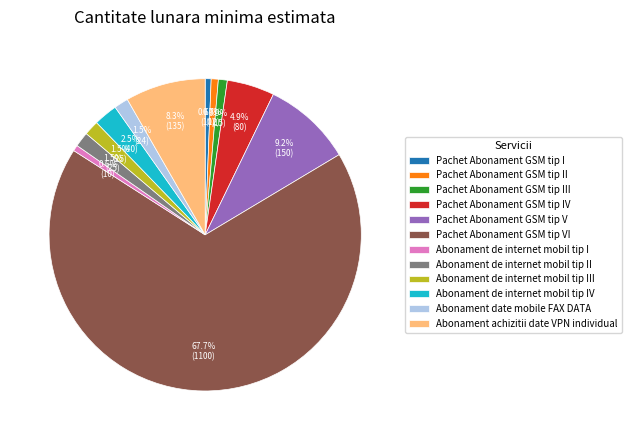

Between Pachet Abonament GSM tip II and Pachet Abonament GSM tip V, which is larger?

Pachet Abonament GSM tip V